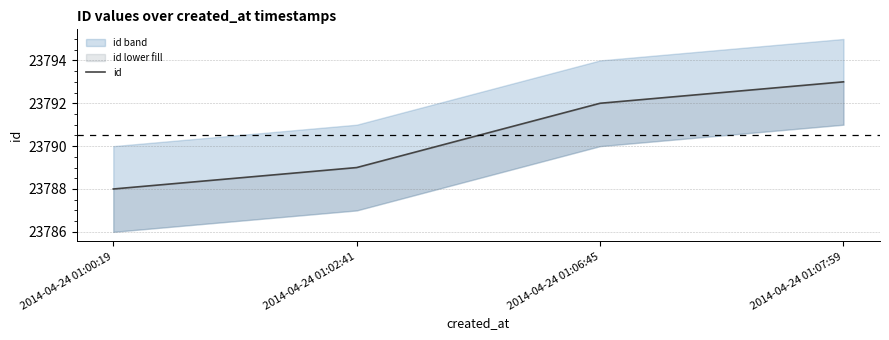

What value does the data have at 2014-04-24 01:02:41?

23789